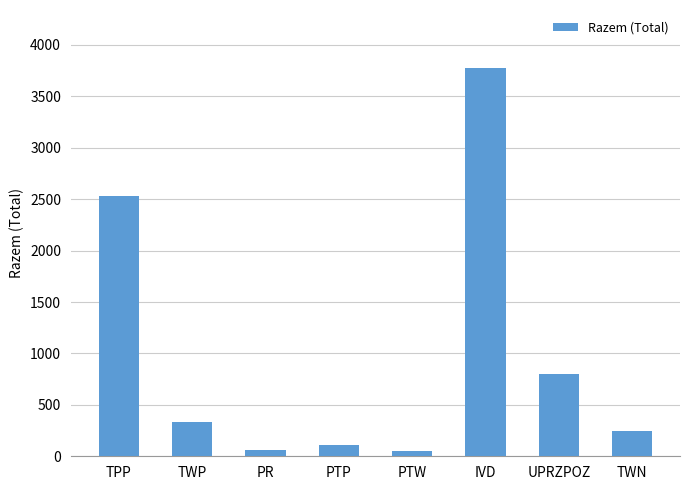

What value does the data have at PTP, to the nearest 100?

100